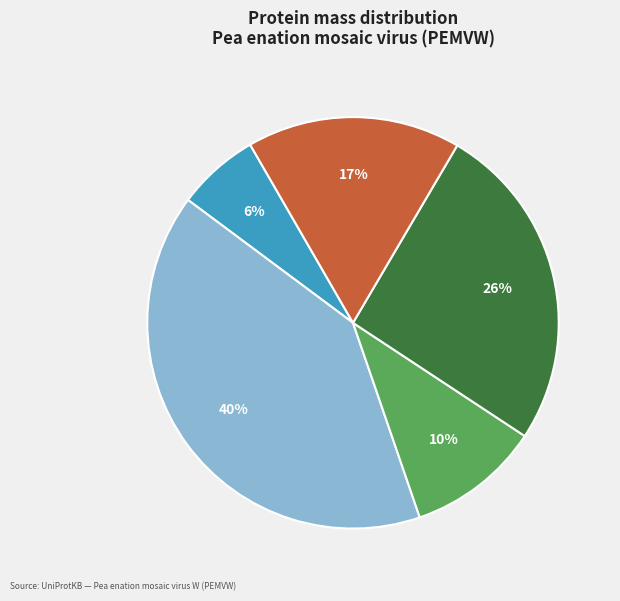

To the nearest percent, what is the average slice percentage?

20%